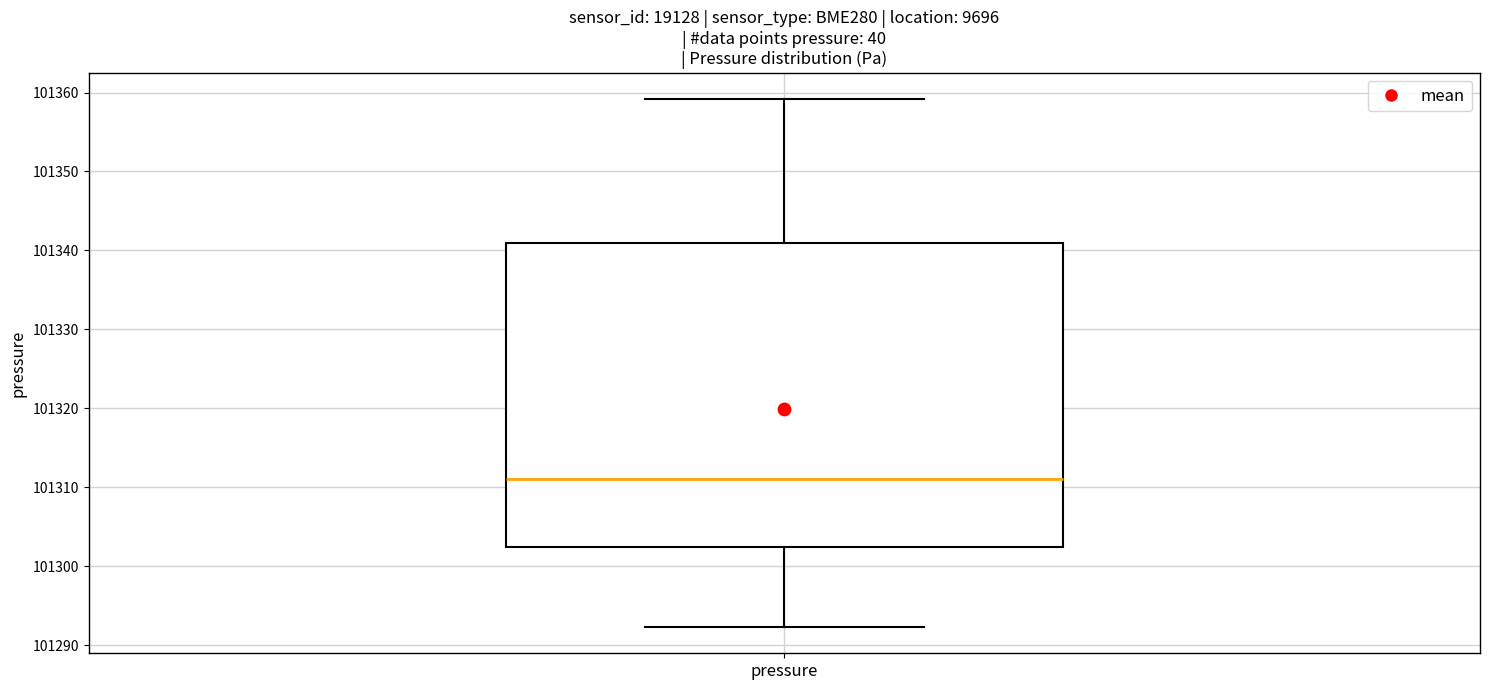

Transcribe this box plot: give where the median line is, the range the box spans, and where the two whiskers end, as read against the y-axis. The values are not printed on the chart, so give them approximately, as read against the axis.

median 101311, box 101302 to 101341, whiskers 101292 to 101359